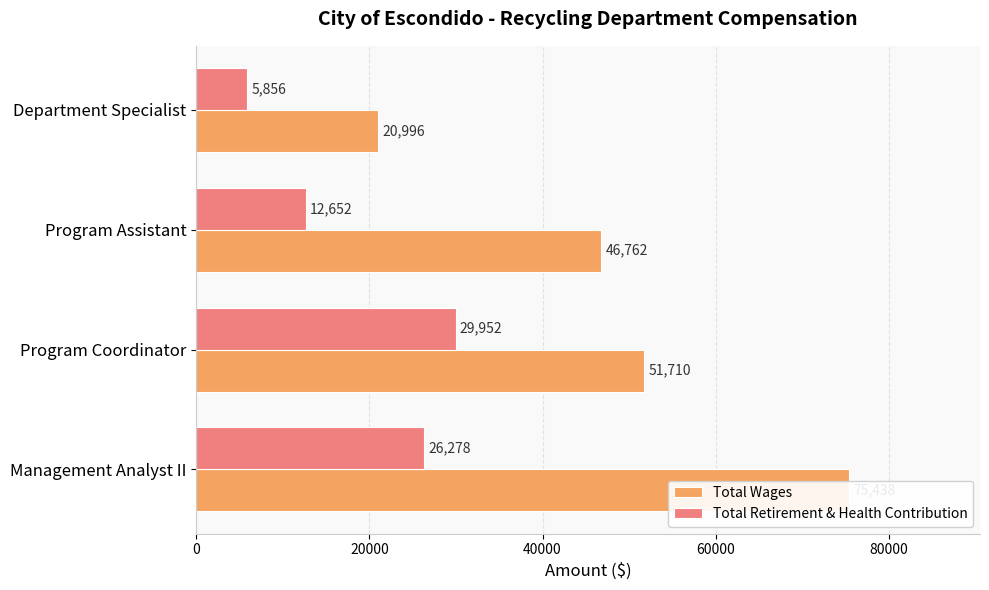

Read the Total Retirement & Health Contribution value at 20000, to the nearest 10.

29950